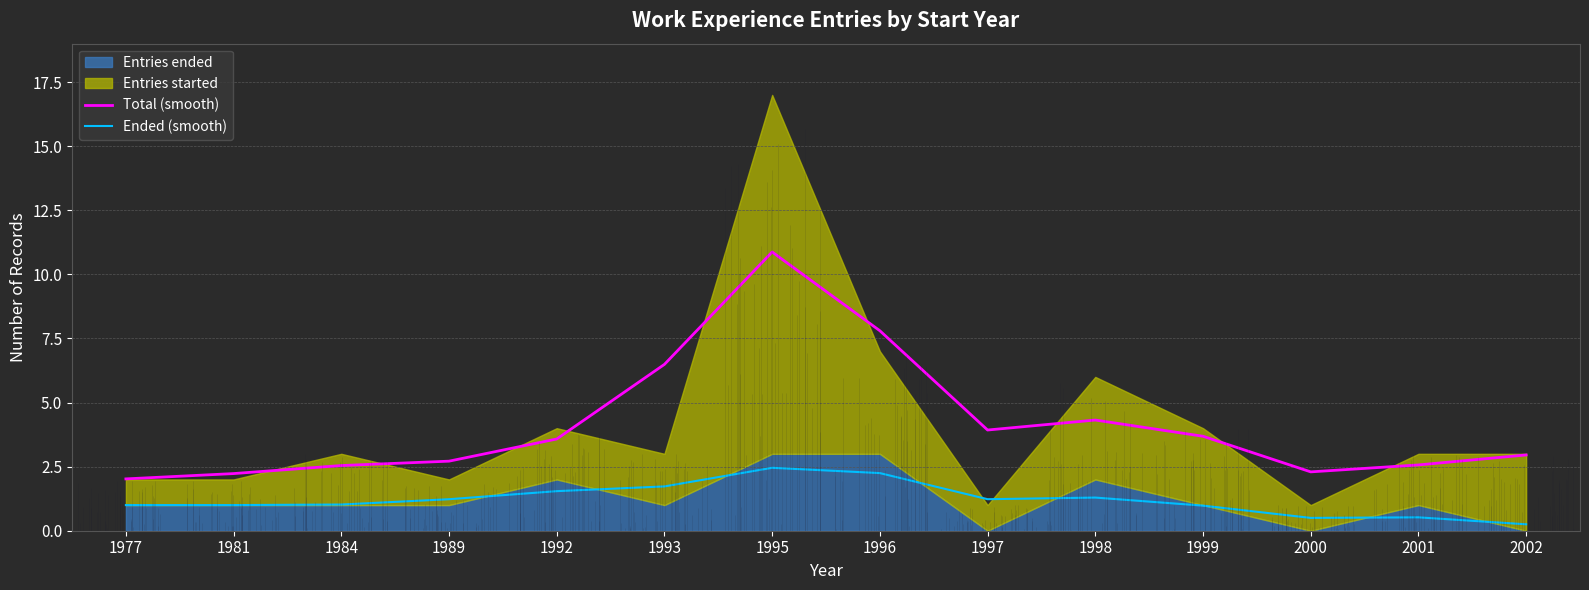

Is it true that Total (smooth) equals 2.6 at 2001?

True